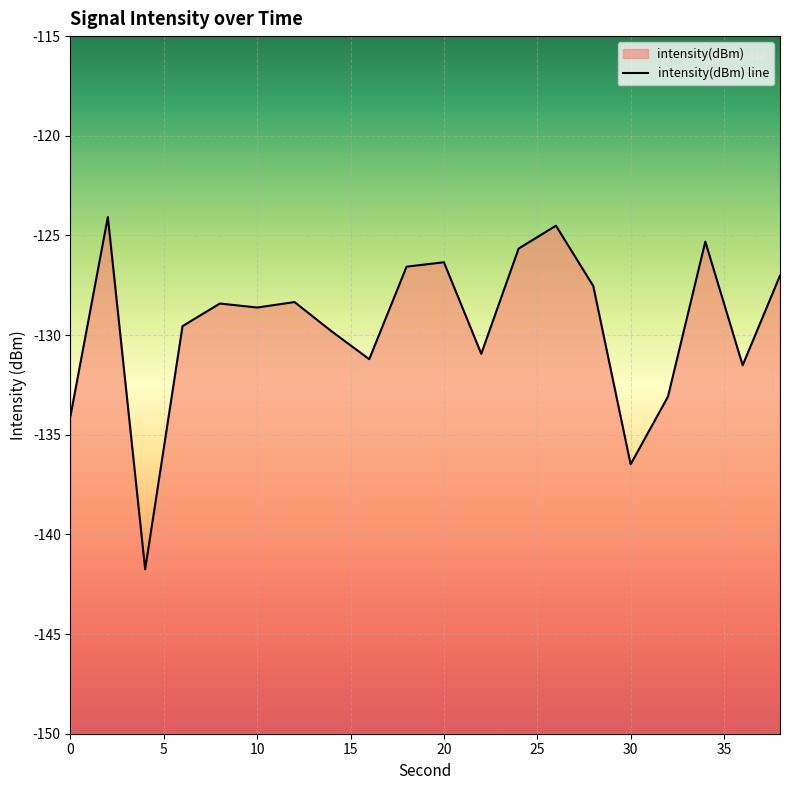

The chart shows a value of -177.6 at 2. True or false?

False